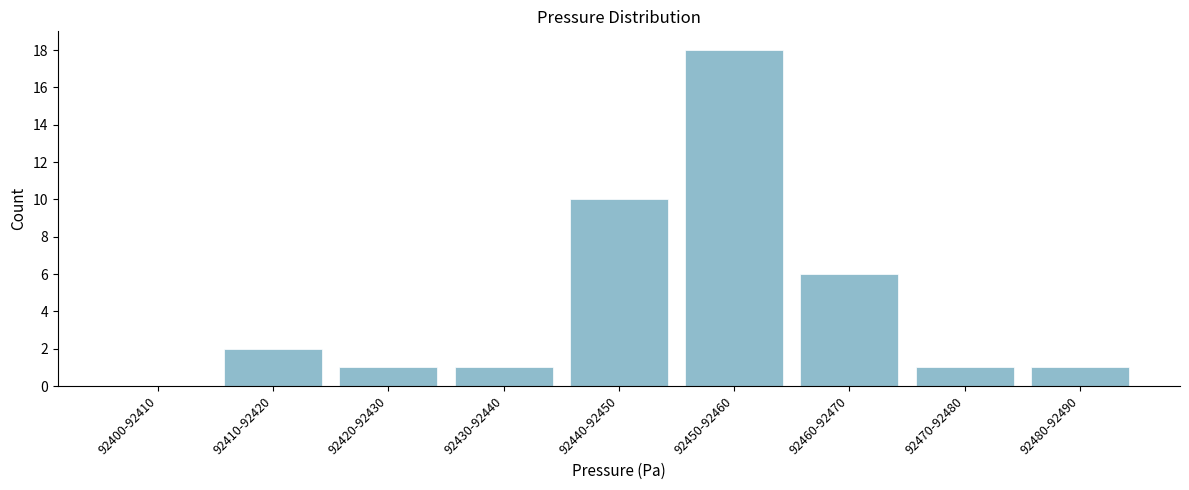

Reading left to right, what are all the values shown in this chart?

92400-92410=0	92410-92420=2	92420-92430=1	92430-92440=1	92440-92450=10	92450-92460=18	92460-92470=6	92470-92480=1	92480-92490=1